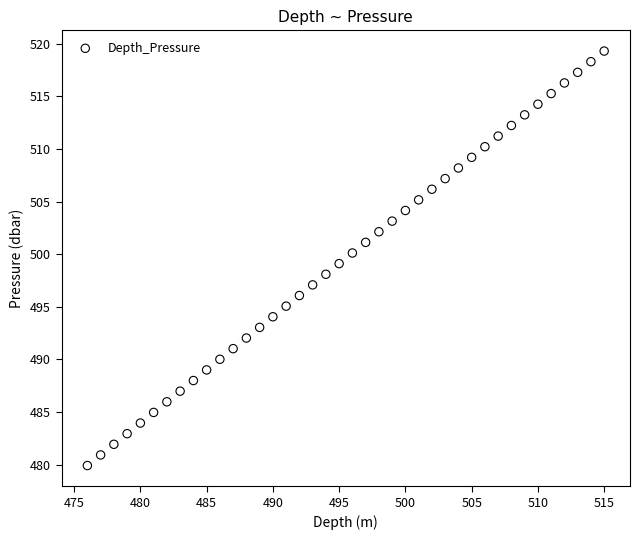

What is the range of Y values (max minus min)?

39.4